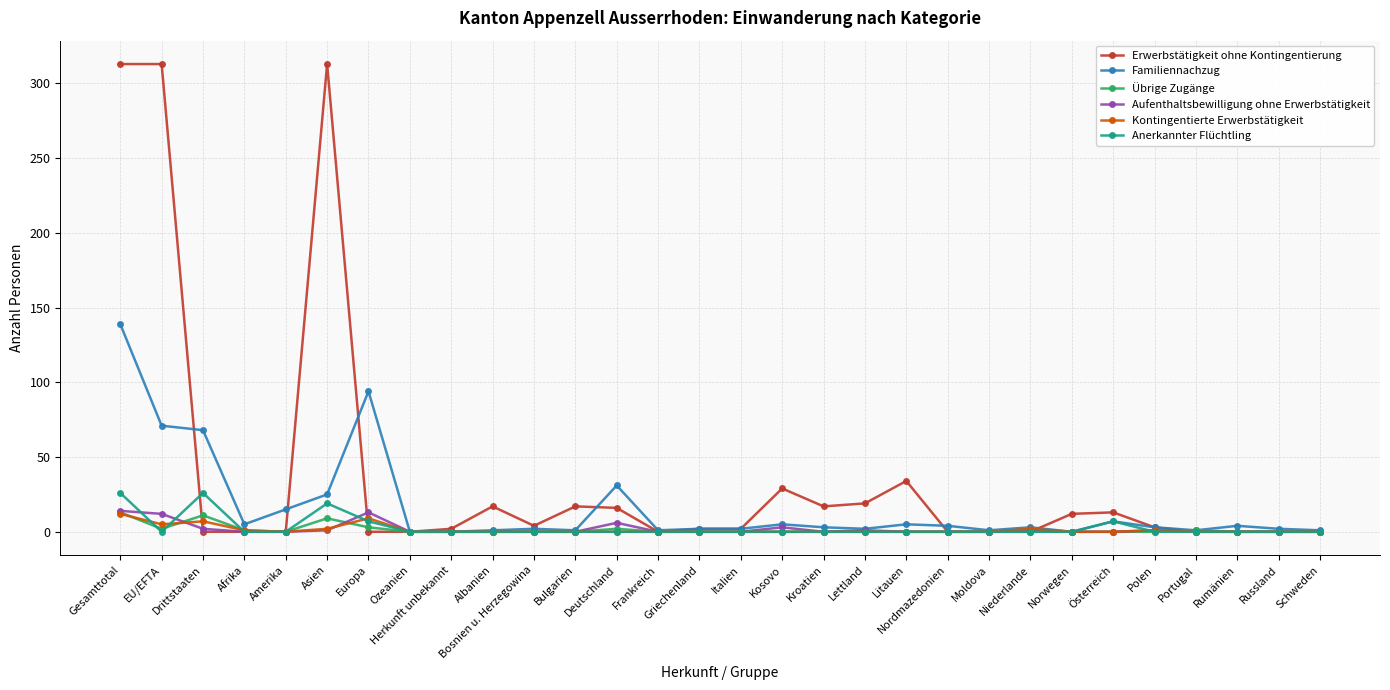

Which series has the largest total across all categories?

Erwerbstätigkeit ohne Kontingentierung